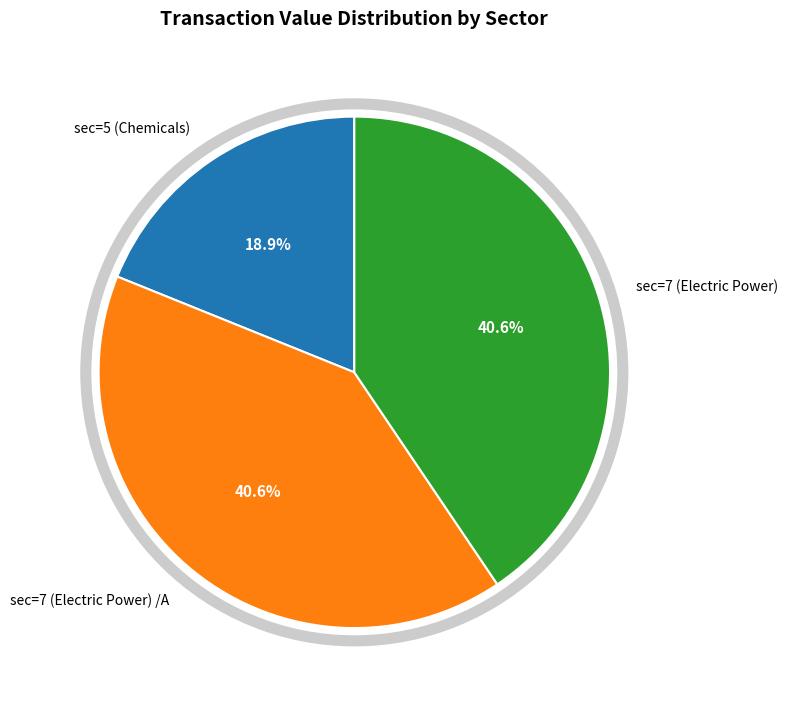

What is the smallest slice in the pie chart?

sec=5 (Chemicals)